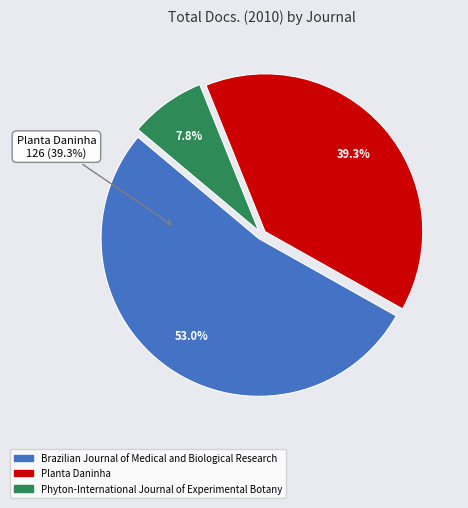

To the nearest percent, what is the average slice percentage?

33%